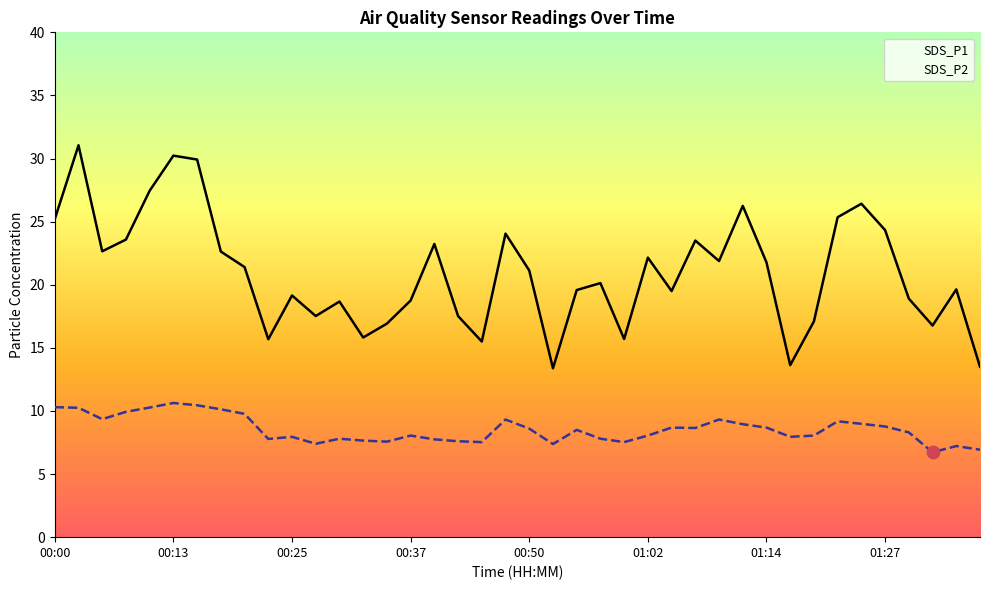

At how many categories does at least one series exceed 22?

16